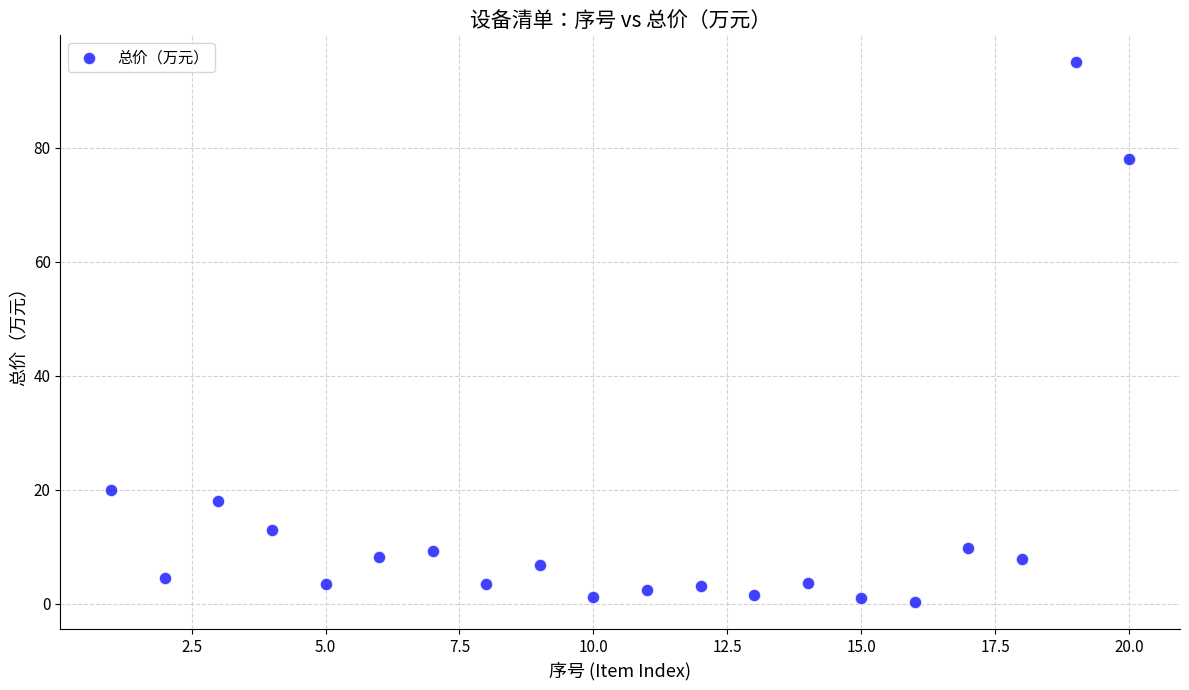

What is the range of Y values (max minus min)?

94.8